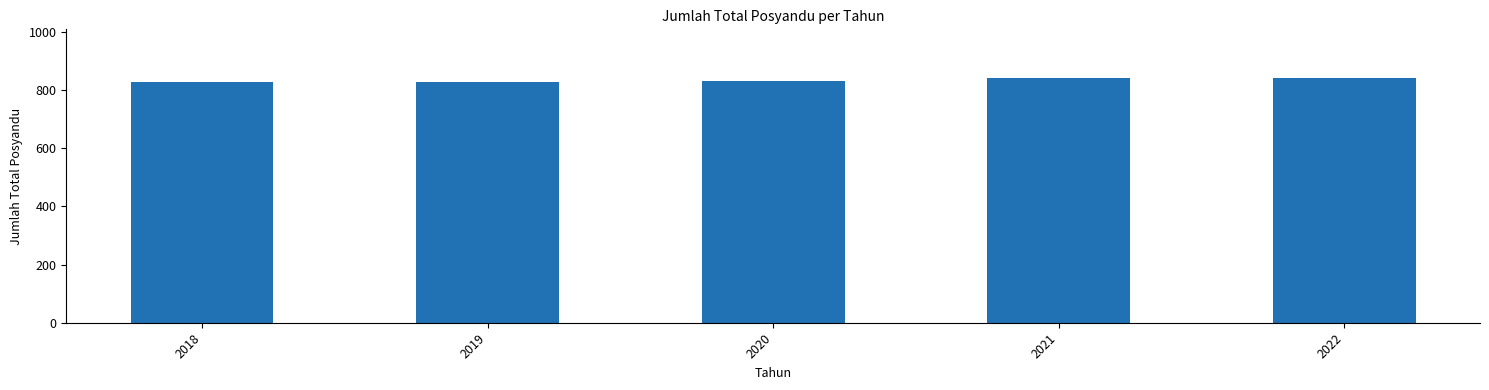

What is the minimum value shown in the chart?

826